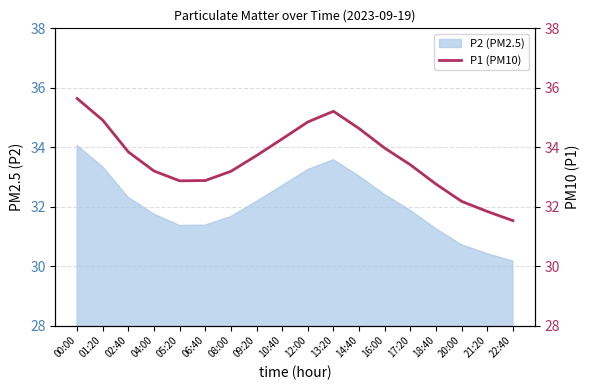

List the labels in order of value, largest first.

00:00, 13:20, 01:20, 12:00, 14:40, 10:40, 16:00, 02:40, 09:20, 17:20, 04:00, 08:00, 06:40, 05:20, 18:40, 20:00, 21:20, 22:40